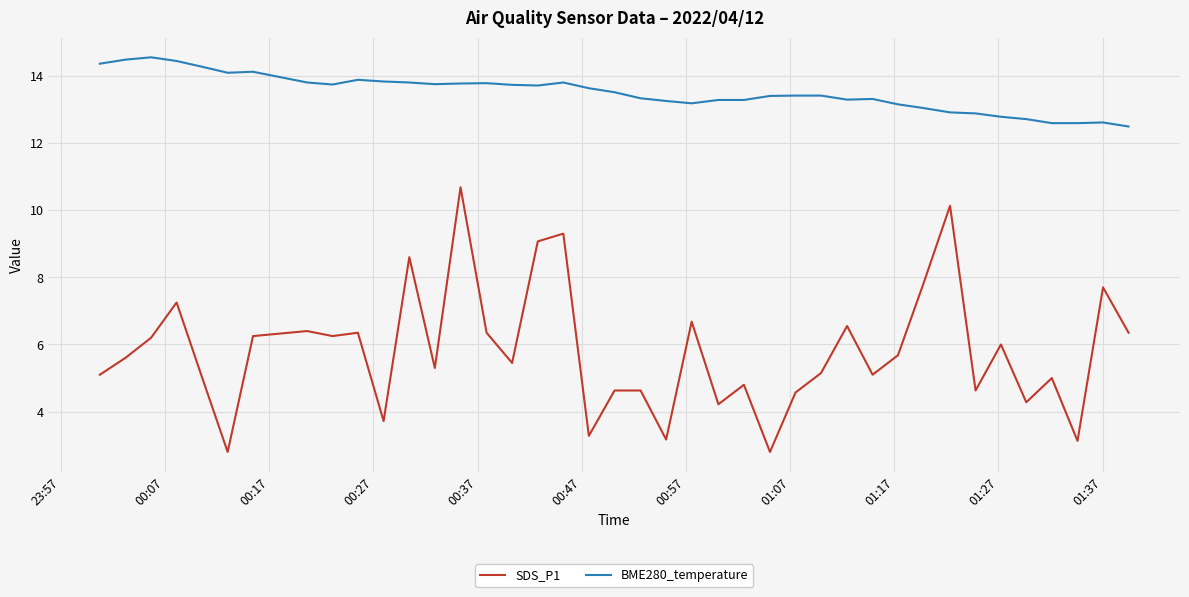

What is the greatest value displayed?

14.6